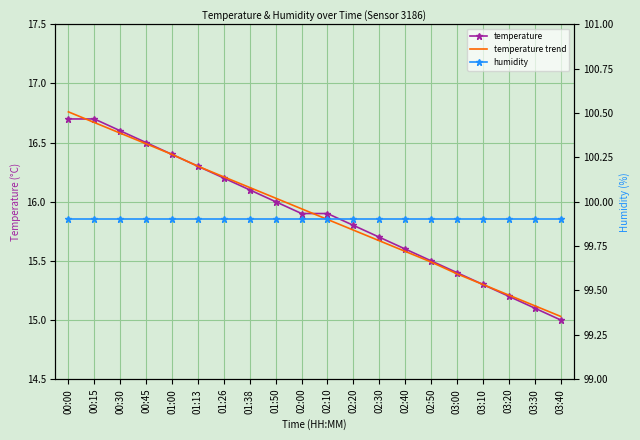

What is the label of the 12th point from the right?

01:50